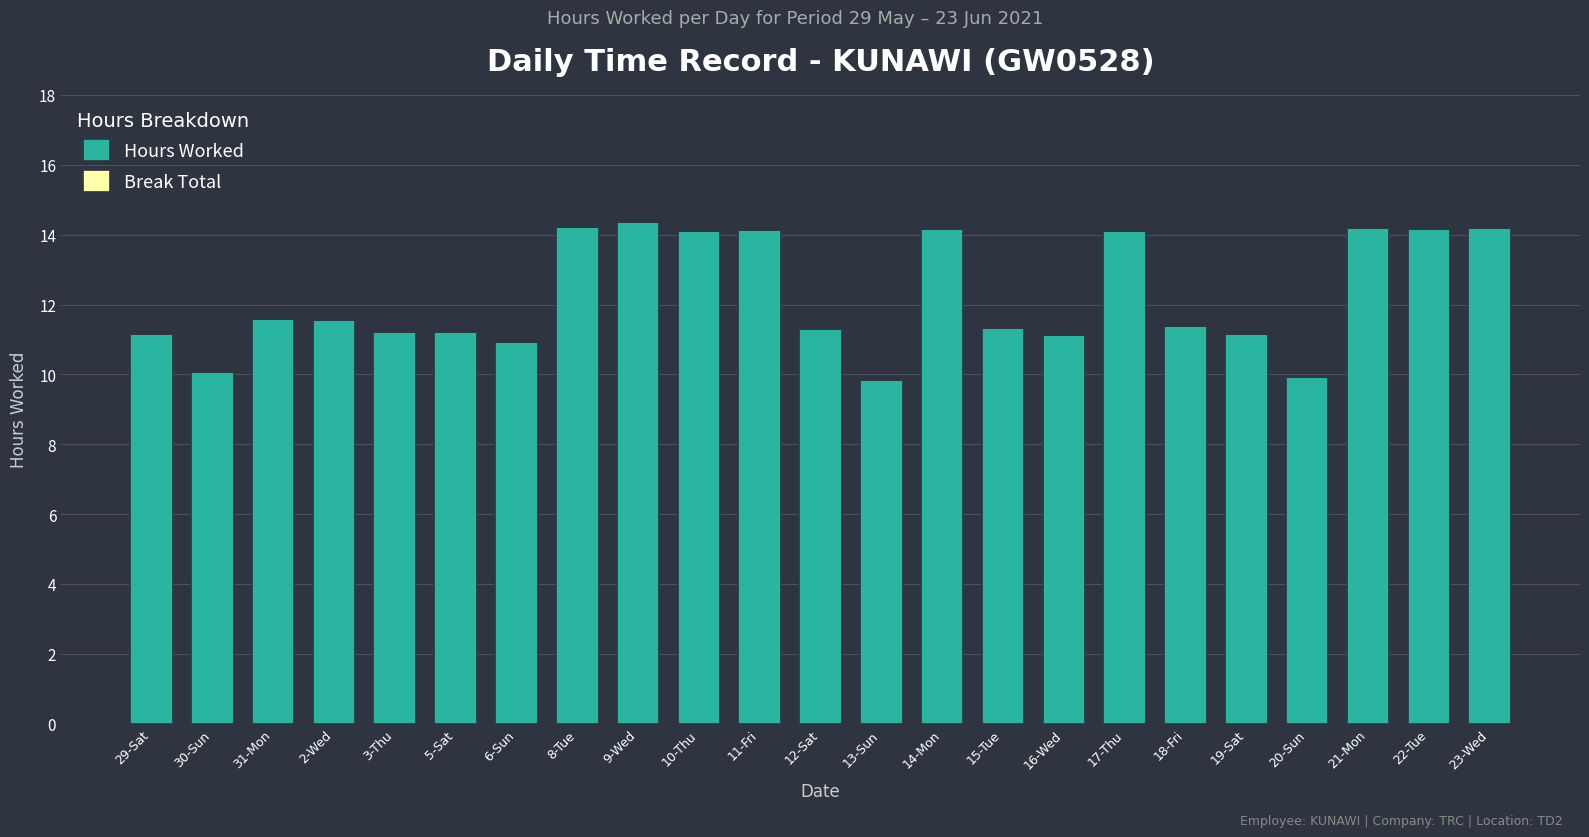

What is the average value?

12.2